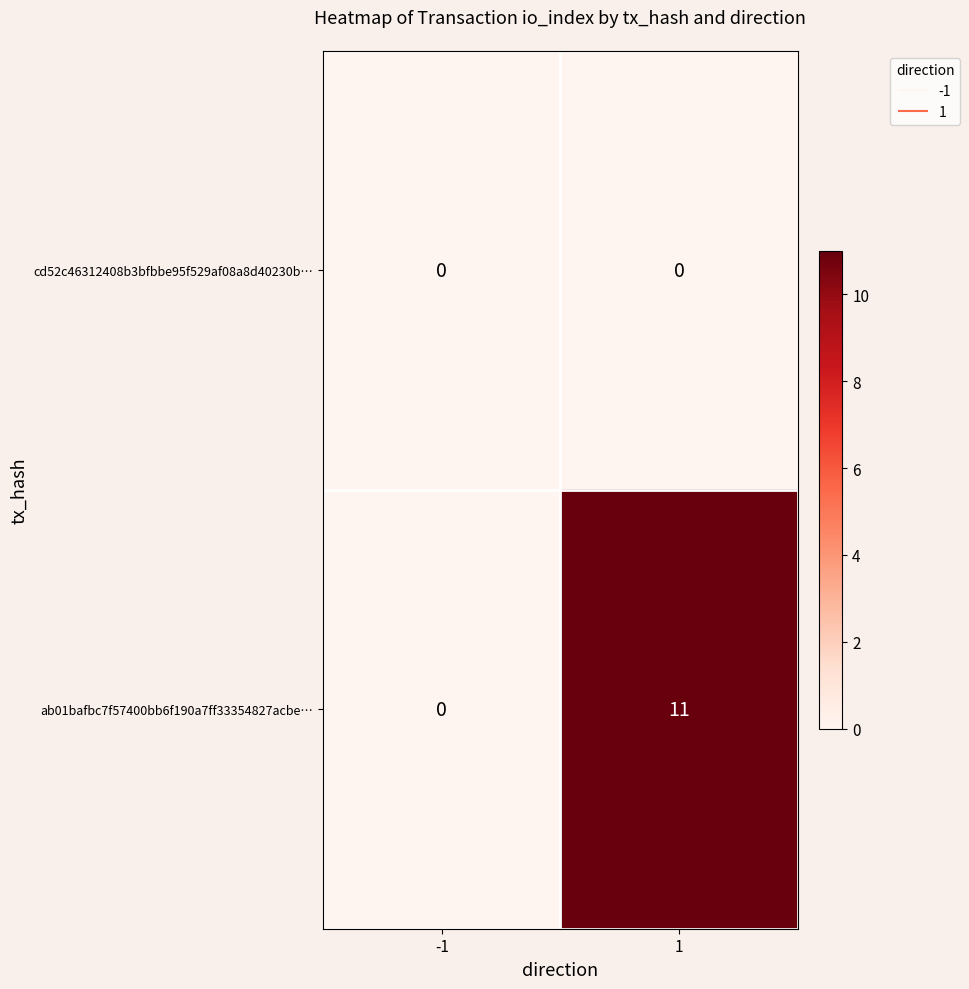

At 1, list the series in order from smallest to largest.

cd52c46312408b3bfbbe95f529af08a8d40230b…, ab01bafbc7f57400bb6f190a7ff33354827acbe…